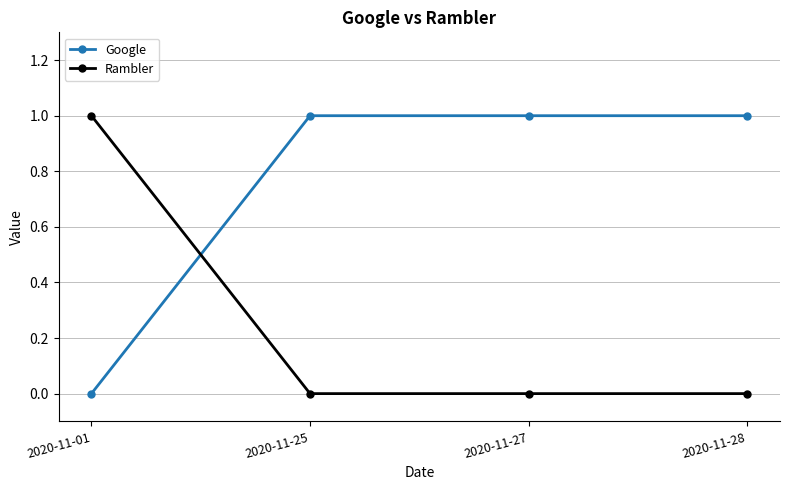

Reading left to right, list all the values displayed in this chart.

Google: 2020-11-01=0	2020-11-25=1	2020-11-27=1	2020-11-28=1
Rambler: 2020-11-01=1	2020-11-25=0	2020-11-27=0	2020-11-28=0